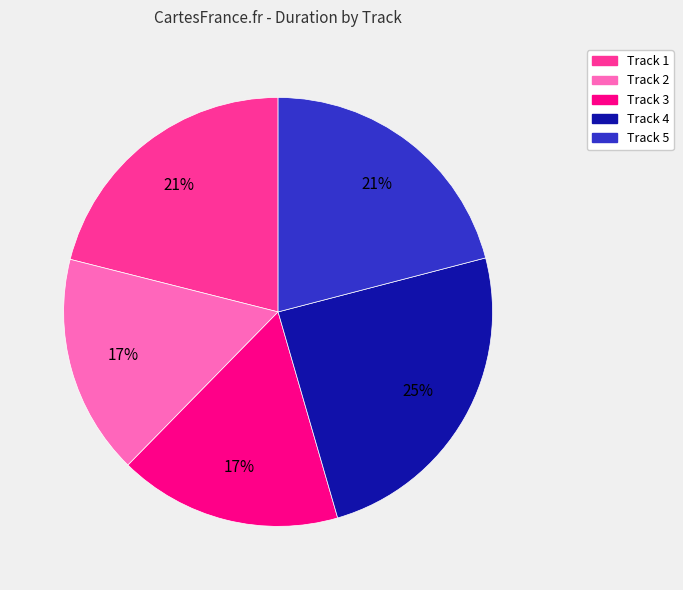

Is there any slice that represents more than half of the pie?

No